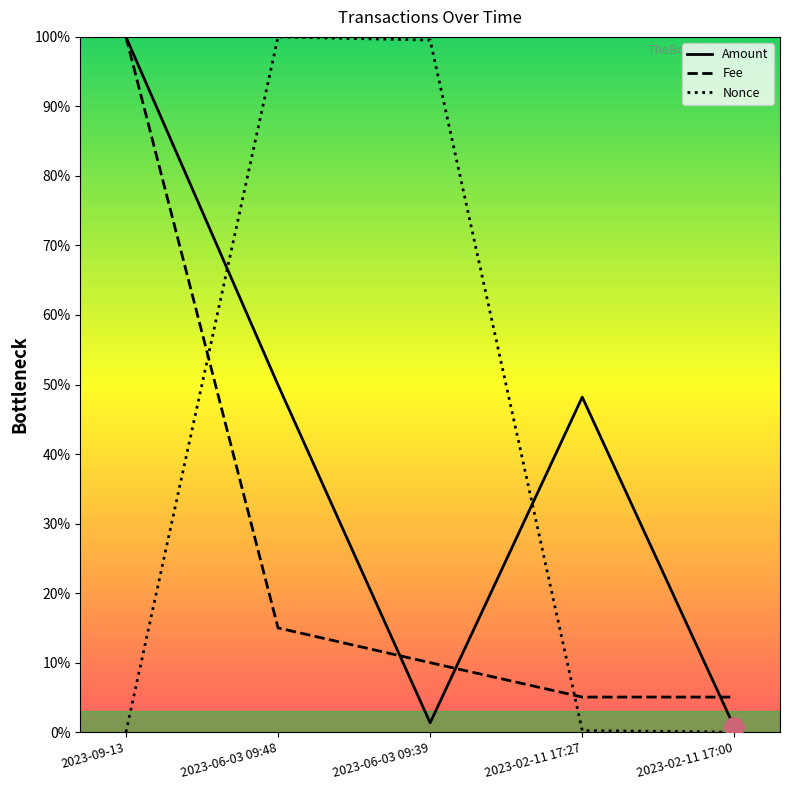

What position from the left is 2023-06-03 09:39?

3